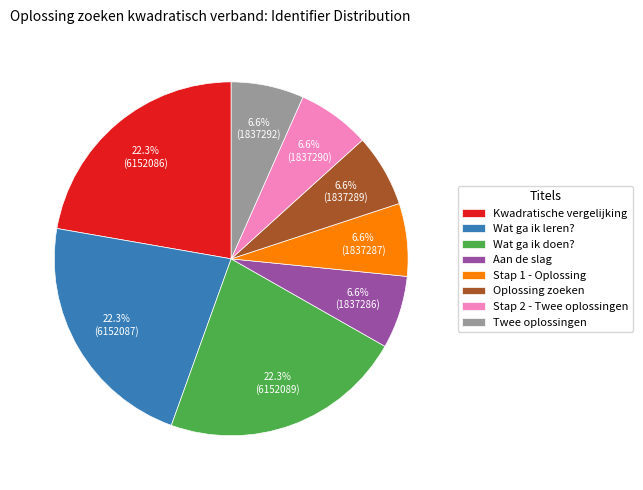

Do Wat ga ik doen? and Wat ga ik leren? together represent more than half of the pie?

No